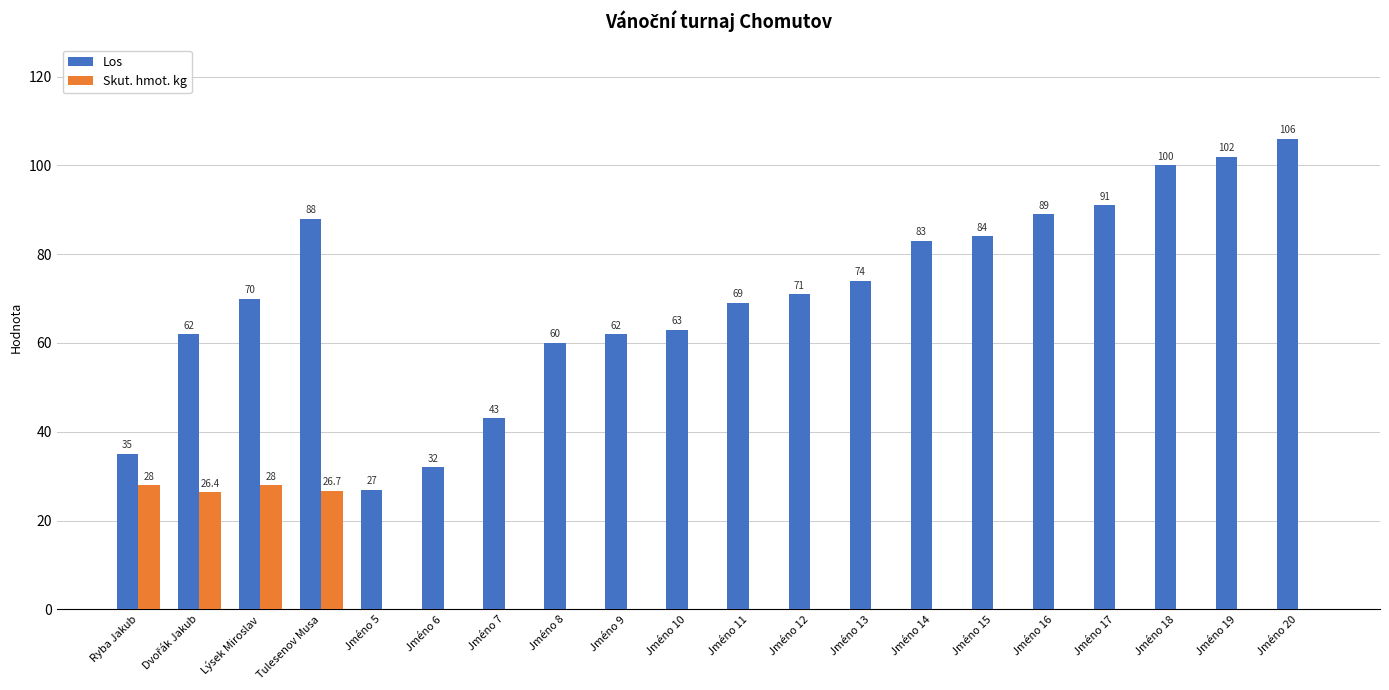

Between Lýsek Miroslav and Jméno 16, which series saw the biggest shift?

Skut. hmot. kg